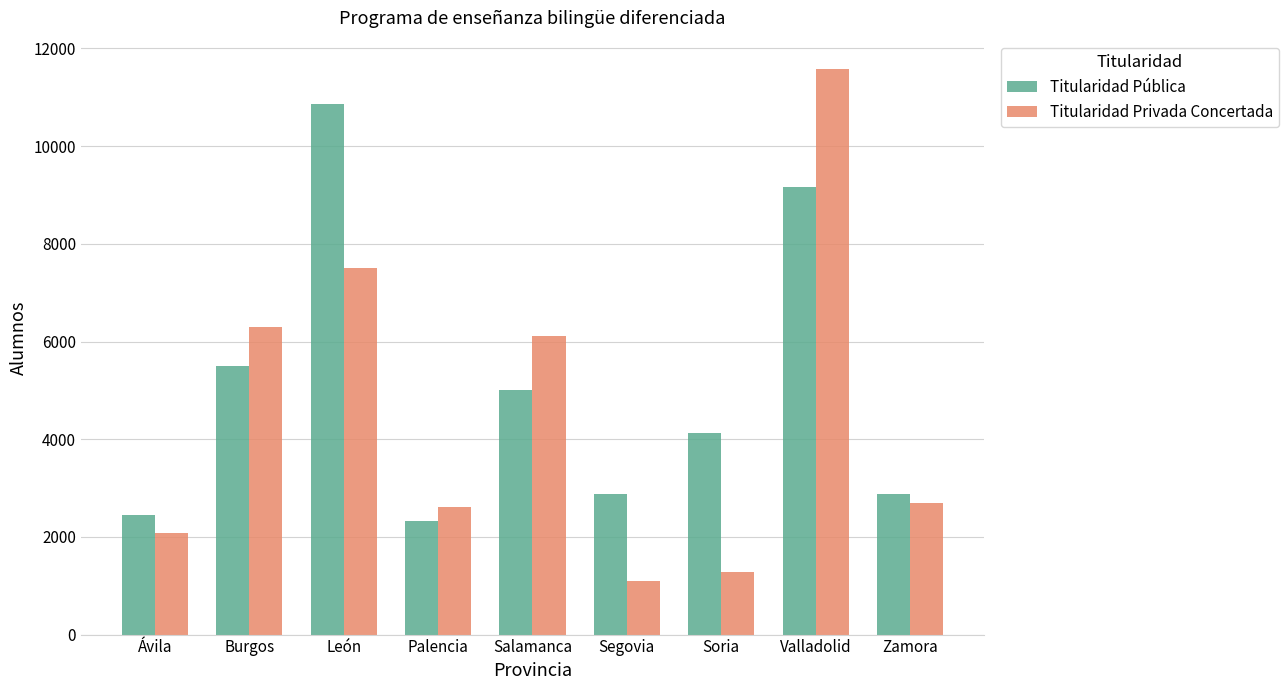

Is it true that Titularidad Pública equals 5498 at Burgos?

True